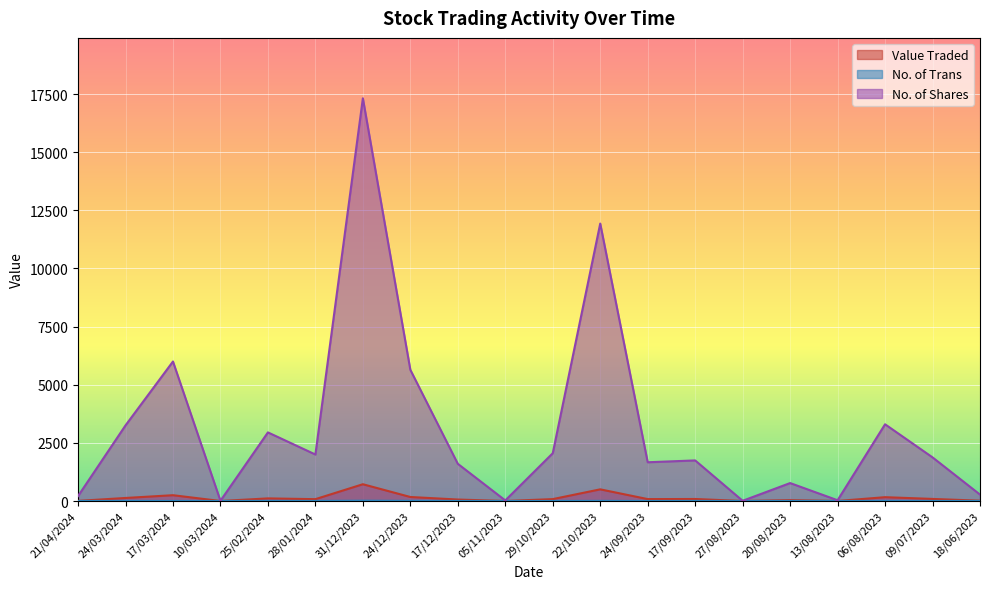

What is the average value of the No. of Trans series?

3